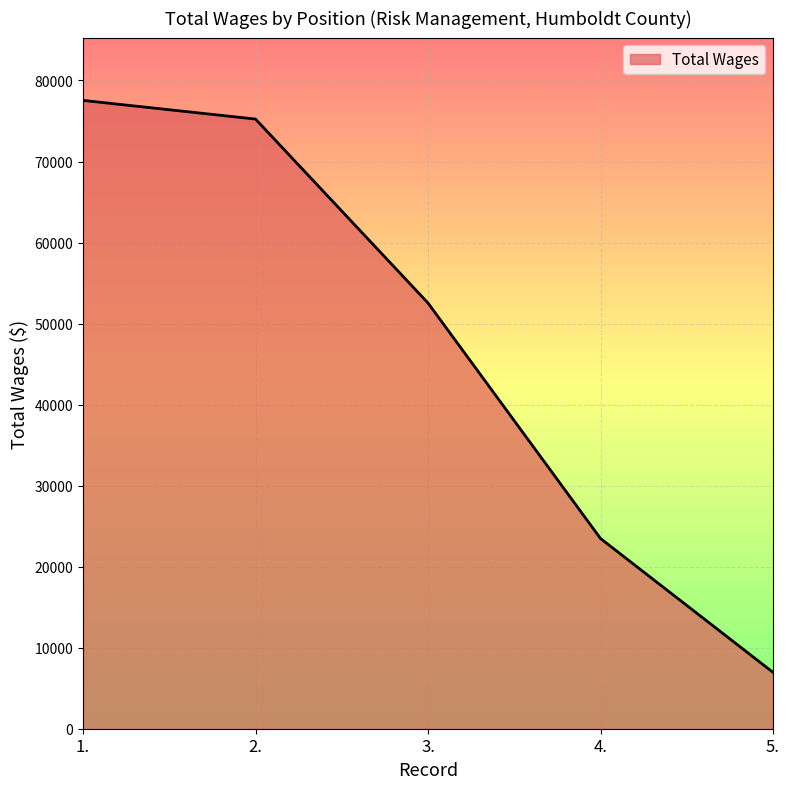

What is the greatest value displayed?

77542